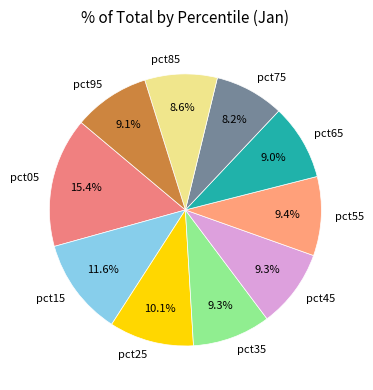

Which has a higher value, pct75 or pct55?

pct55